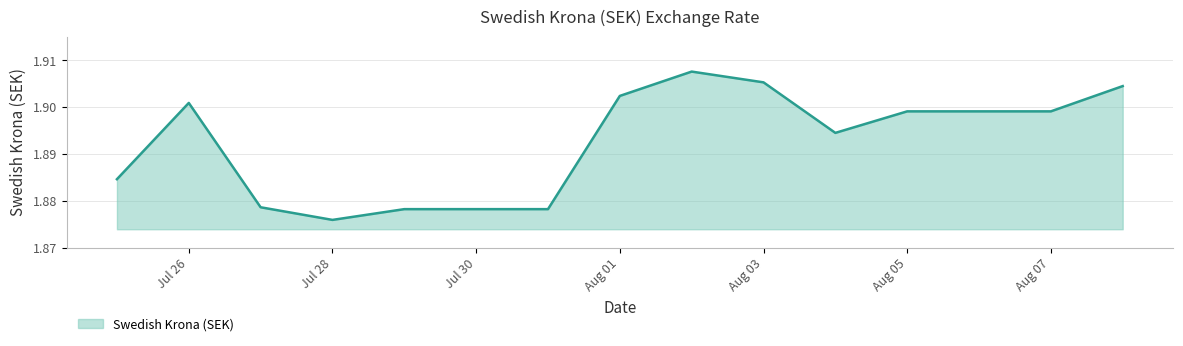

How many interior local valleys (lower than both neighbors) does the data have?

2